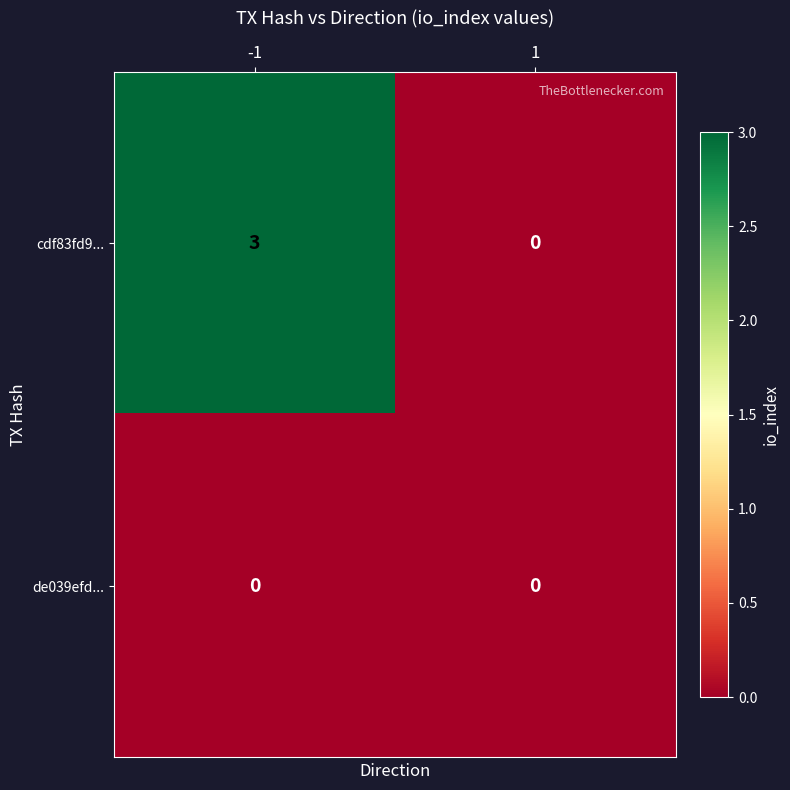

Reading left to right, list all the values displayed in this chart.

cdf83fd9...: -1=3	1=0
de039efd...: -1=0	1=0